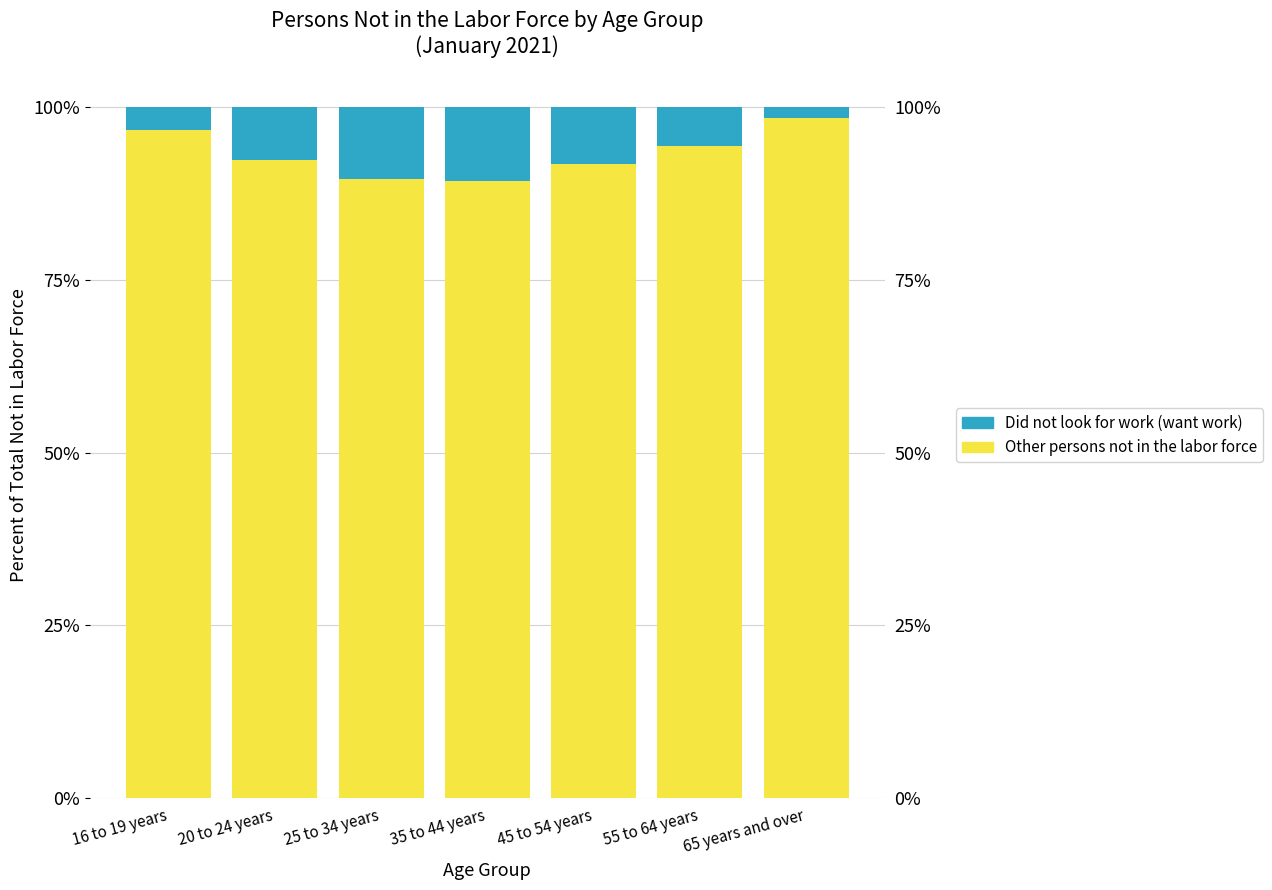

What position from the right is 65 years and over?

1